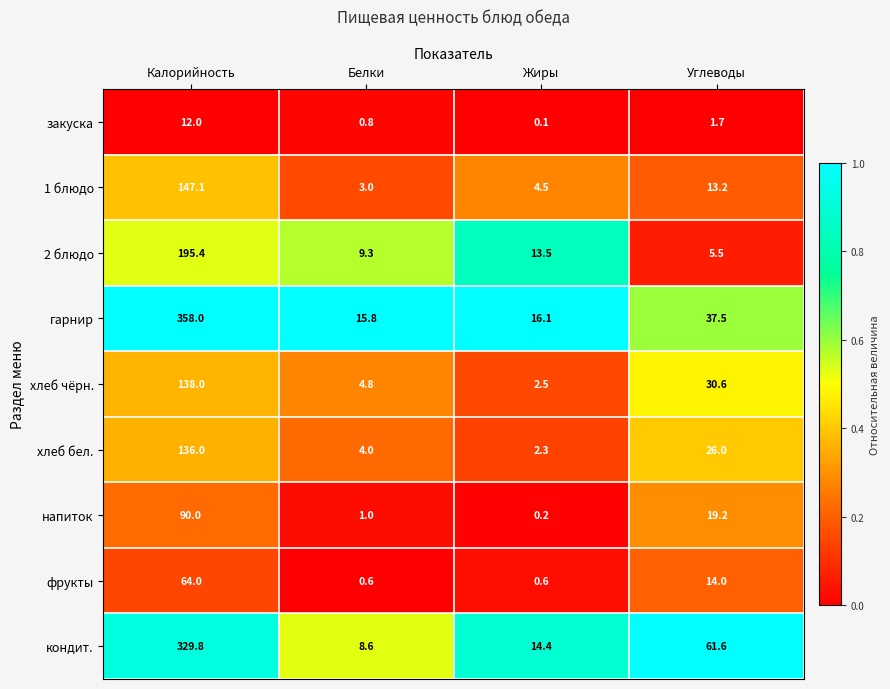

At how many categories does at least one series exceed 0?

4